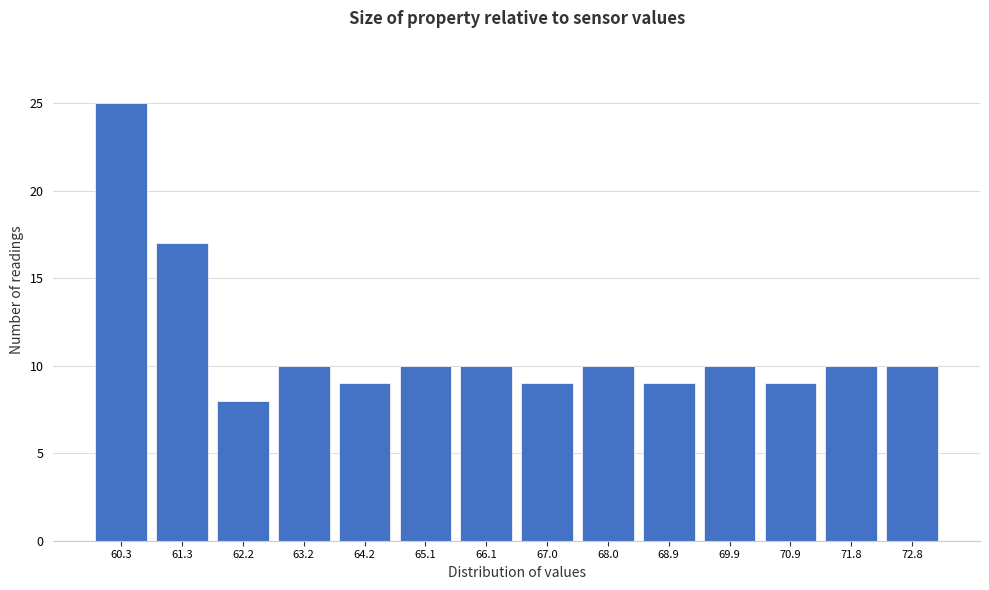

Reading right to left, transcribe all the data shown in this chart.

10	10	9	10	9	10	9	10	10	9	10	8	17	25